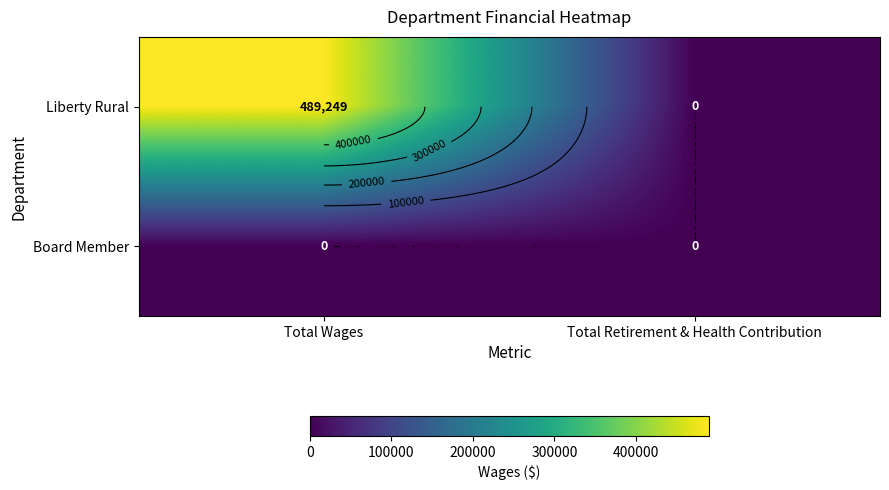

List the series in order of their peak value, highest first.

Liberty Rural, Board Member